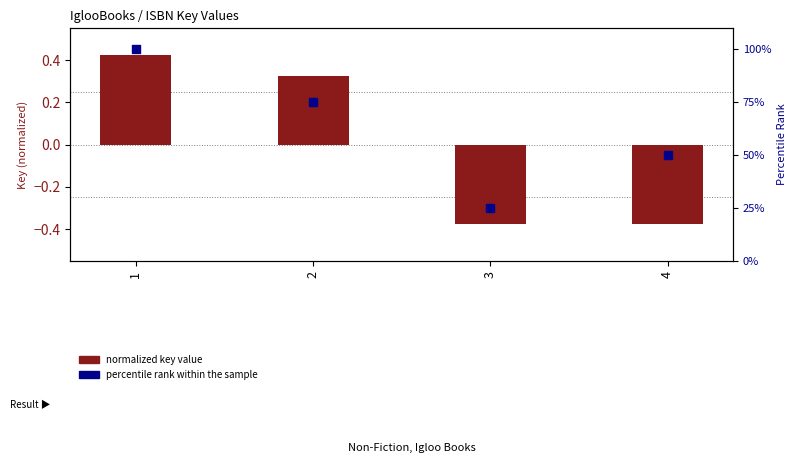

Which series contains the lowest Y value?

normalized key value